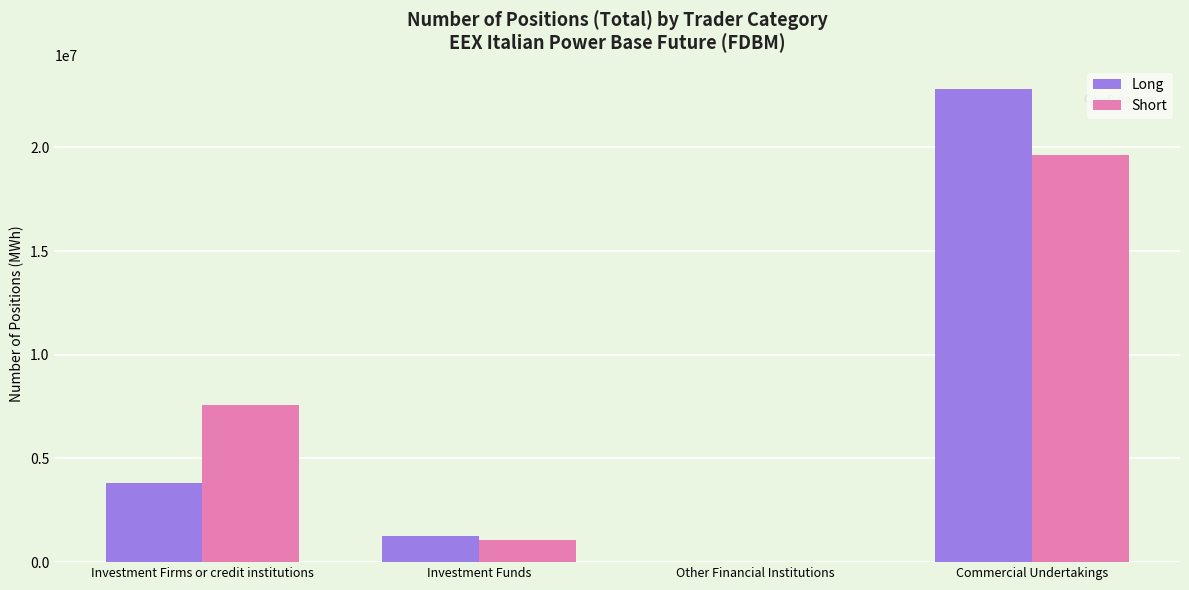

Which category has the highest value in the Long series?

Commercial Undertakings